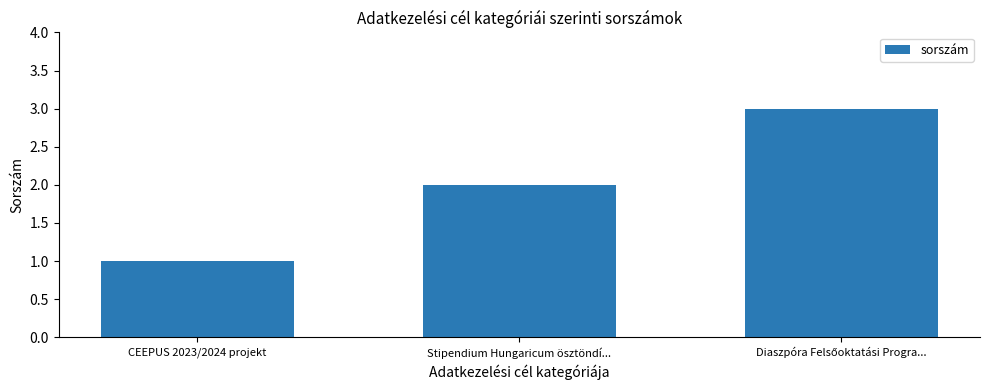

What is the average value?

2